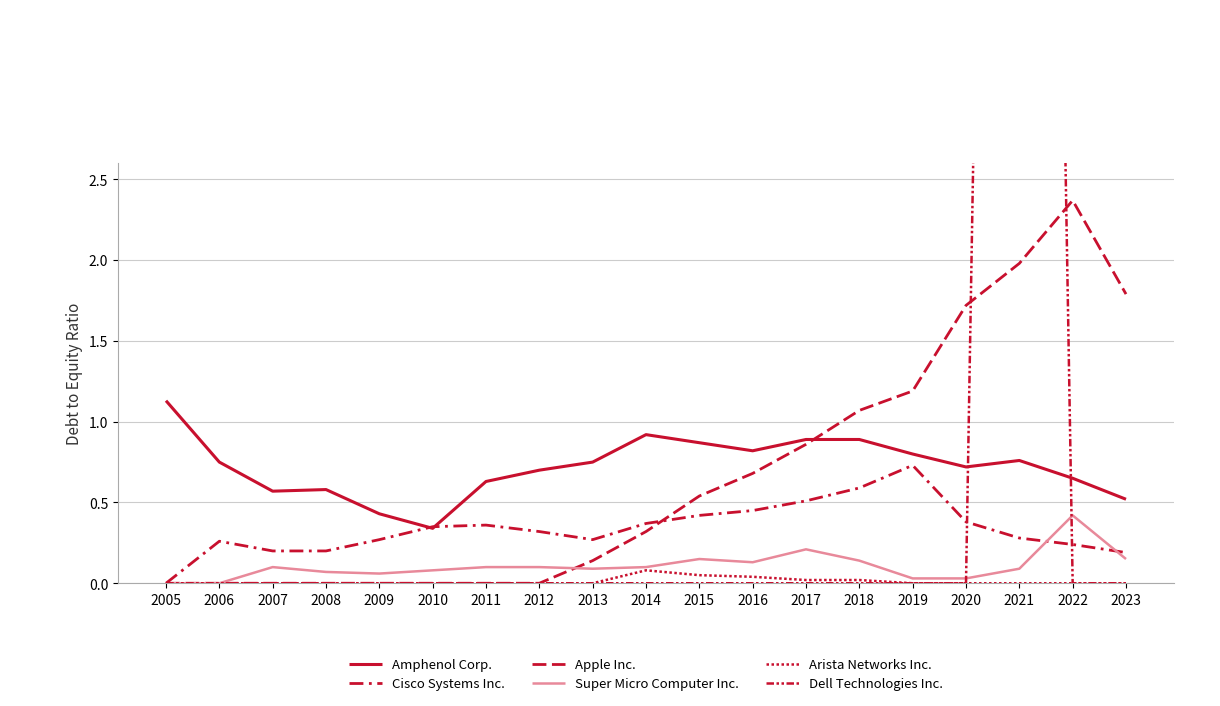

Reading left to right, what are all the values shown in this chart?

Amphenol Corp.: 1.1	0.8	0.6	0.6	0.4	0.3	0.6	0.7	0.8	0.9	0.9	0.8	0.9	0.9	0.8	0.7	0.8	0.7	0.5
Cisco Systems Inc.: 0.0	0.3	0.2	0.2	0.3	0.3	0.4	0.3	0.3	0.4	0.4	0.5	0.5	0.6	0.7	0.4	0.3	0.2	0.2
Apple Inc.: 0.0	0.0	0.0	0.0	0.0	0.0	0.0	0.0	0.1	0.3	0.5	0.7	0.9	1.1	1.2	1.7	2.0	2.4	1.8
Super Micro Computer Inc.: 0.0	0.0	0.1	0.1	0.1	0.1	0.1	0.1	0.1	0.1	0.1	0.1	0.2	0.1	0.0	0.0	0.1	0.4	0.1
Arista Networks Inc.: 0.0	0.0	0.0	0.0	0.0	0.0	0.0	0.0	0.0	0.1	0.1	0.0	0.0	0.0	0.0	0.0	0.0	0.0	0.0
Dell Technologies Inc.: 0.0	0.0	0.0	0.0	0.0	0.0	0.0	0.0	0.0	0.0	0.0	0.0	0.0	0.0	0.0	0.0	19.4	0.0	0.0